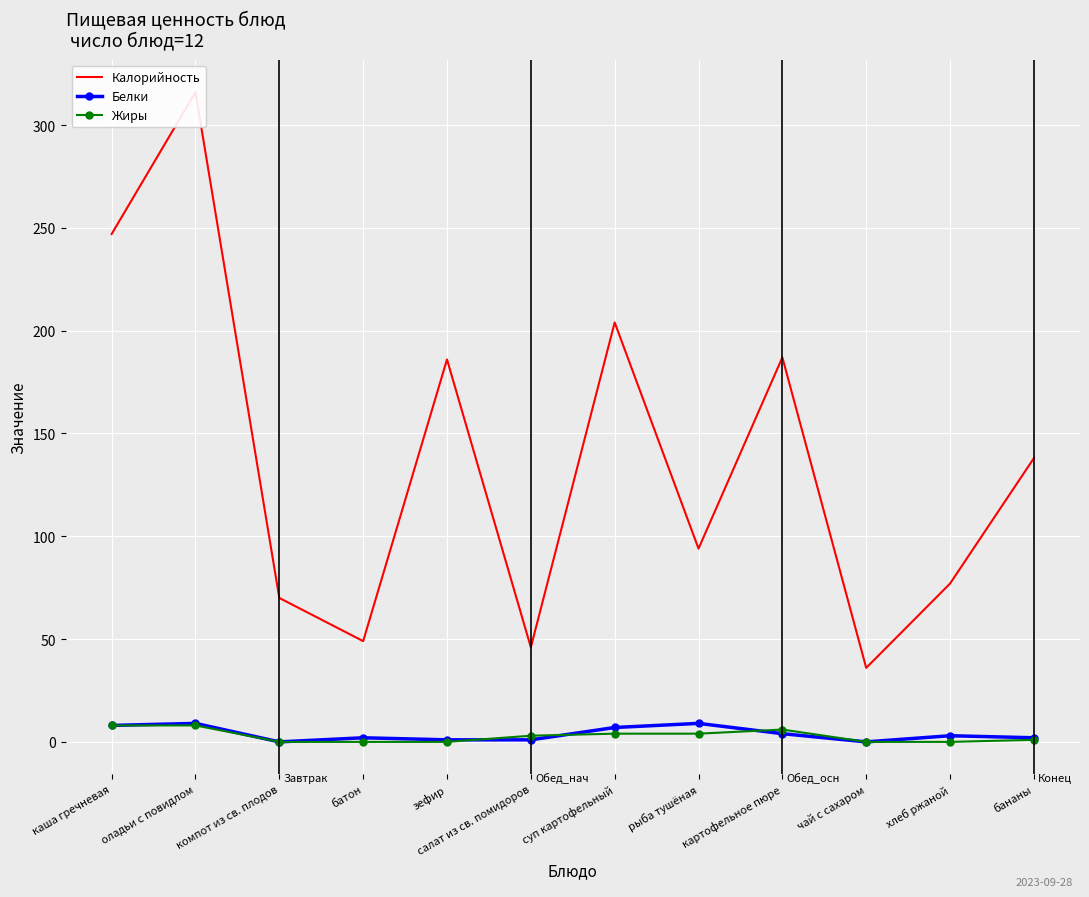

Reading left to right, list all the values displayed in this chart.

Калорийность: 247	316	70	49	186	46	204	94	187	36	77	138
Белки: 8	9	0	2	1	1	7	9	4	0	3	2
Жиры: 8	8	0	0	0	3	4	4	6	0	0	1